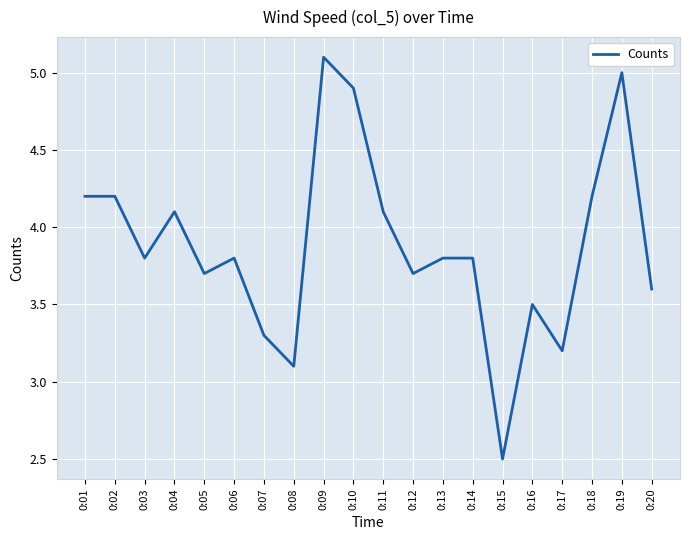

Where is the first local minimum?

0:03